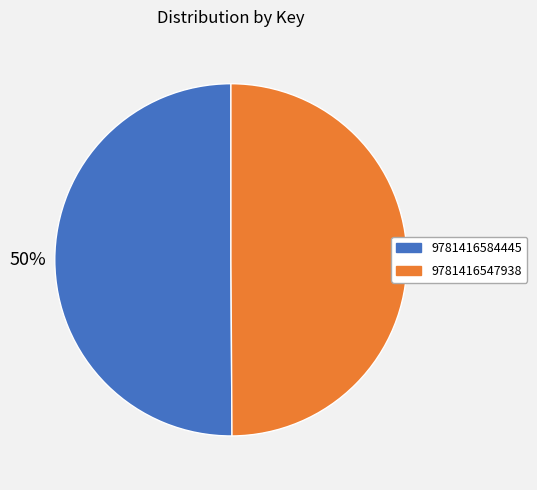

To the nearest percent, what portion does 9781416584445 represent?

50%